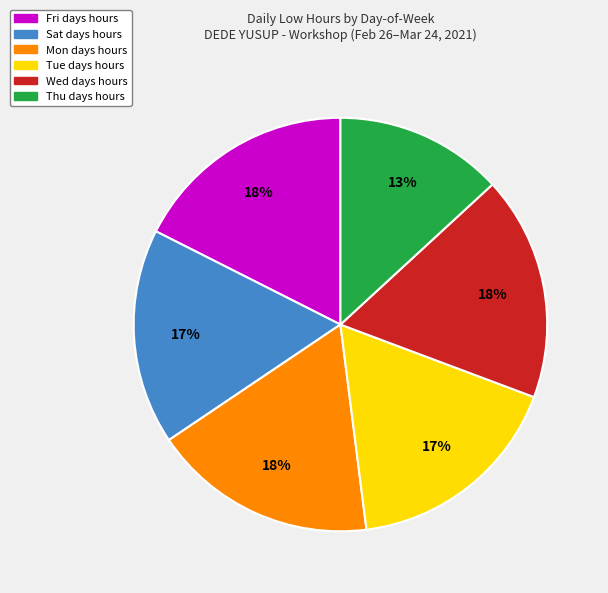

Is there any slice that represents more than half of the pie?

No